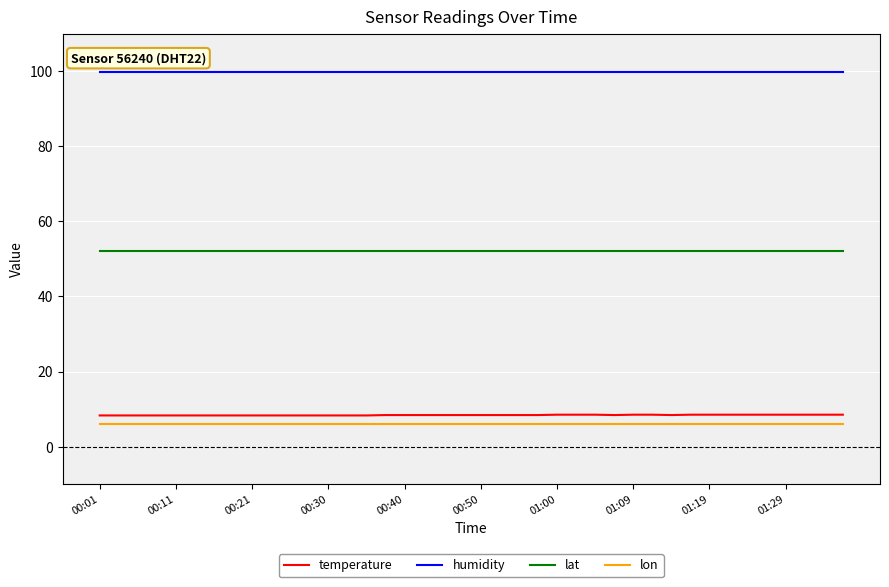

At how many categories does at least one series exceed 44?

40